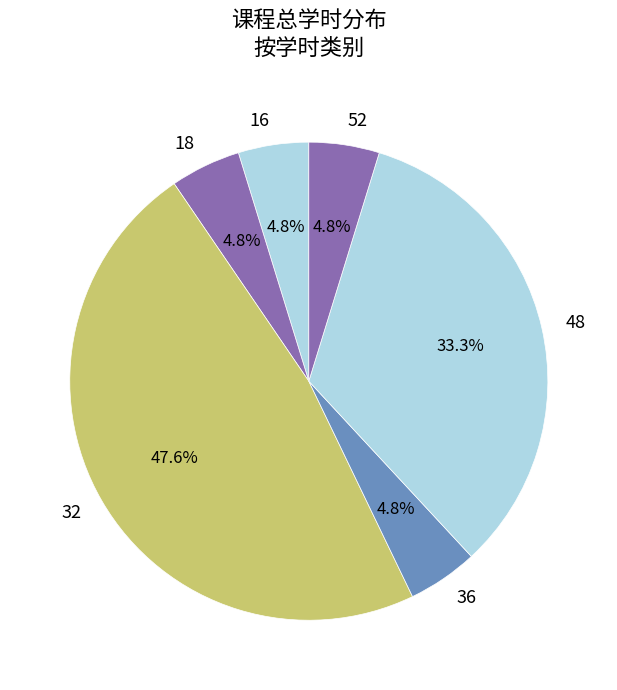

Which category has the biggest portion of the pie?

32